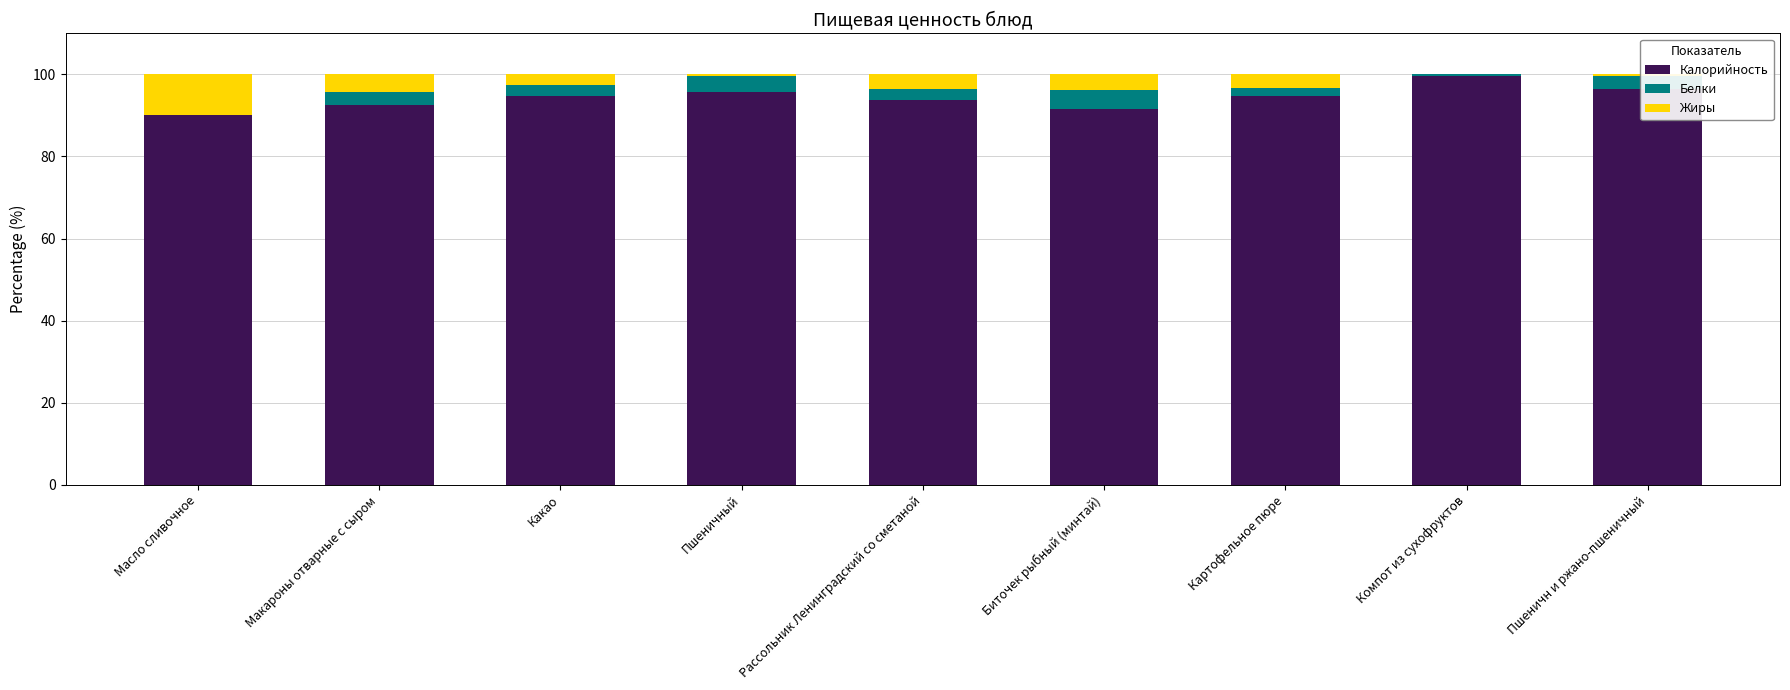

How many categories are shown in the chart?

9